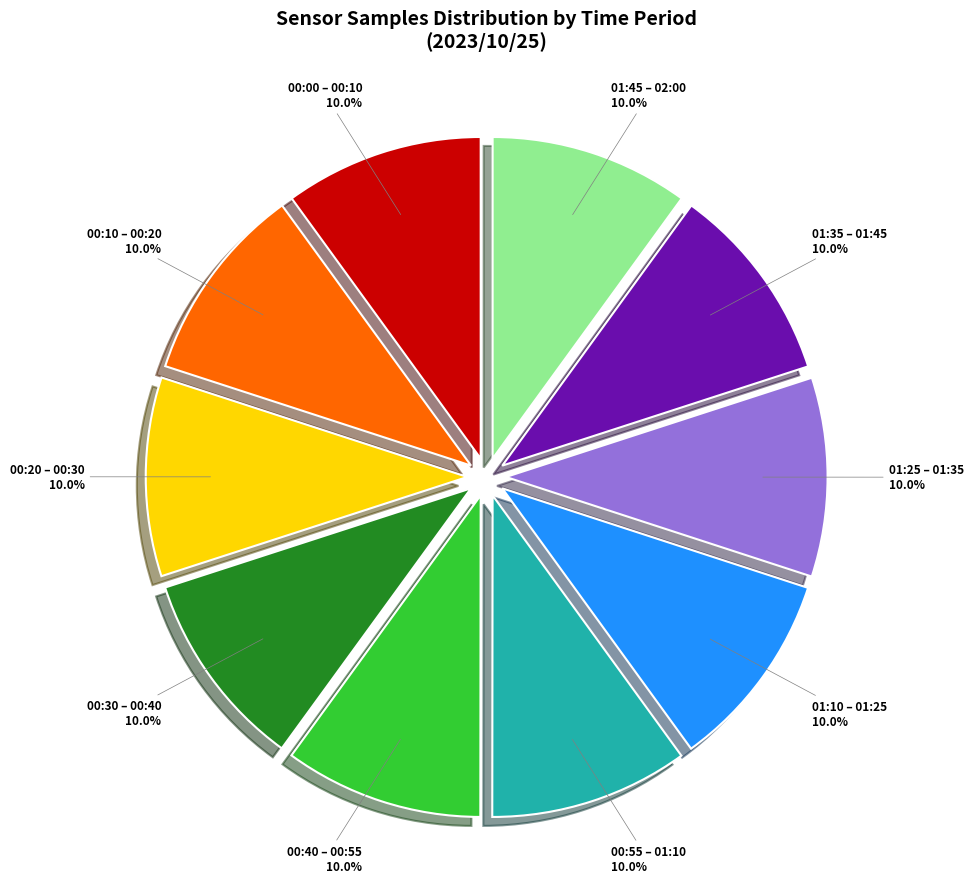

Is there a majority slice in this chart?

No